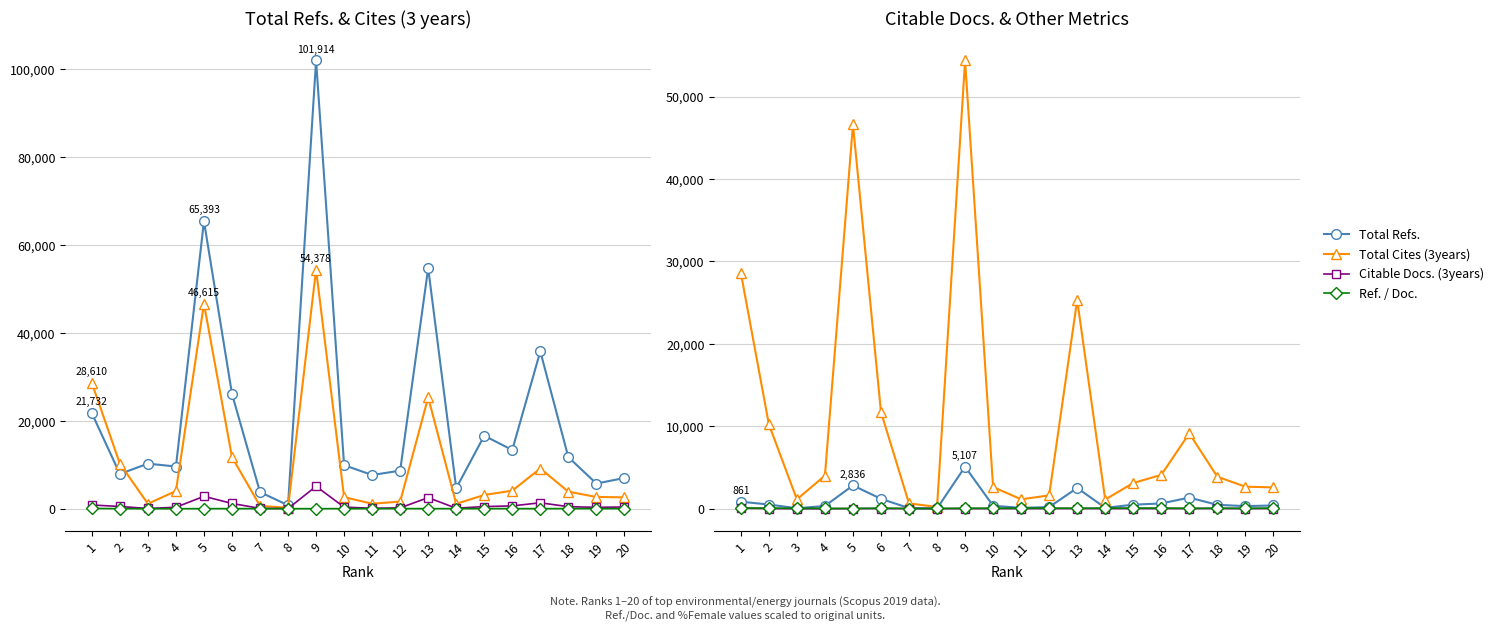

What is the difference between the second highest and second lowest values in the Total Cites (3years) series?

45958